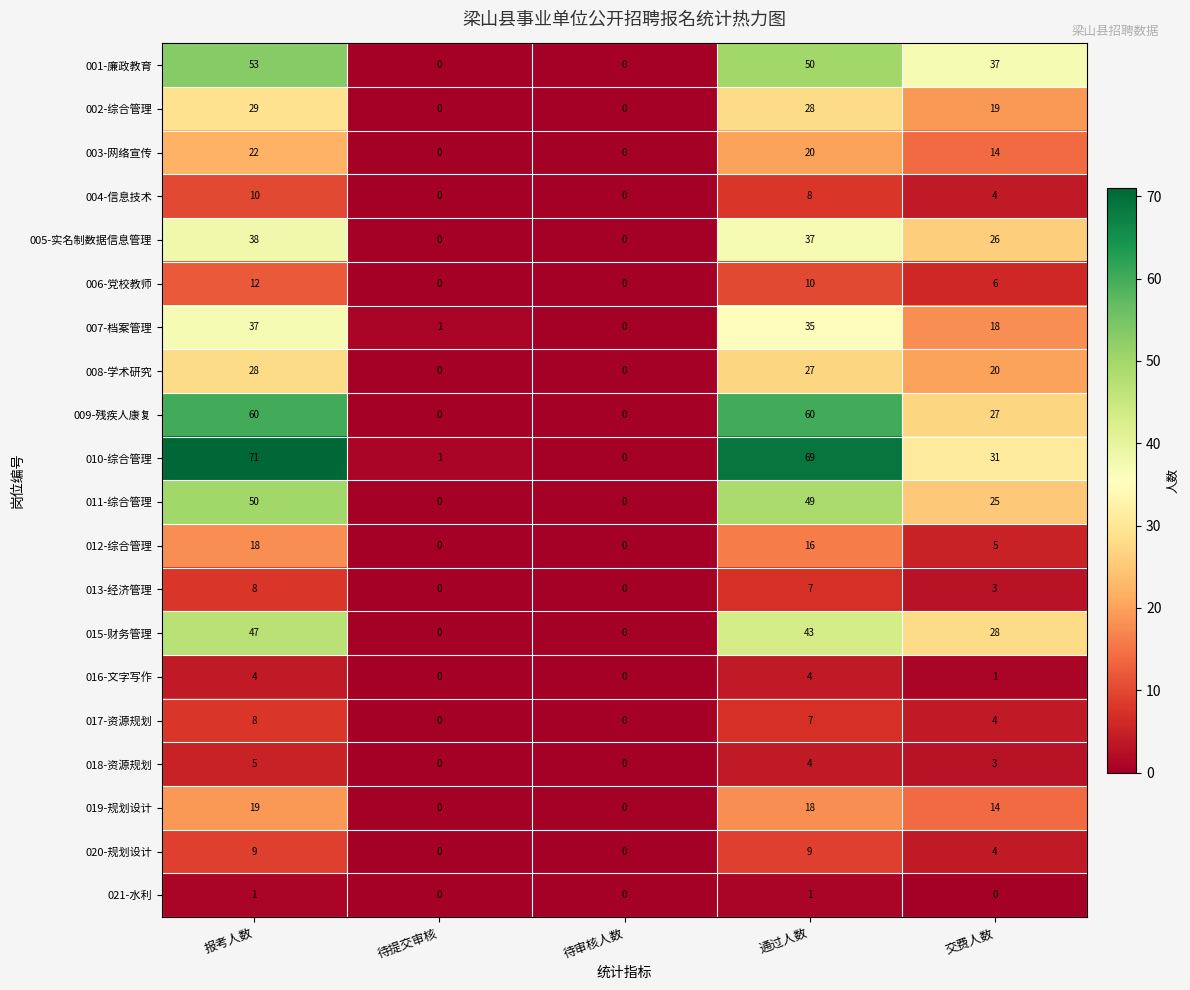

Is it true that 018-资源规划 equals 4 at 通过人数?

True